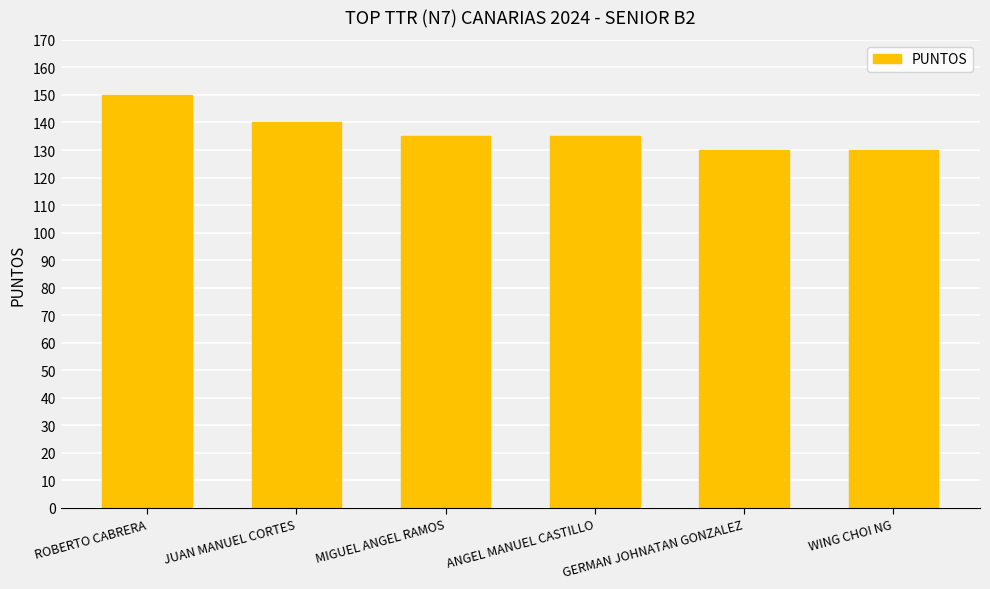

Approximately how many times larger is the value at MIGUEL ANGEL RAMOS compared to WING CHOI NG?

1.0